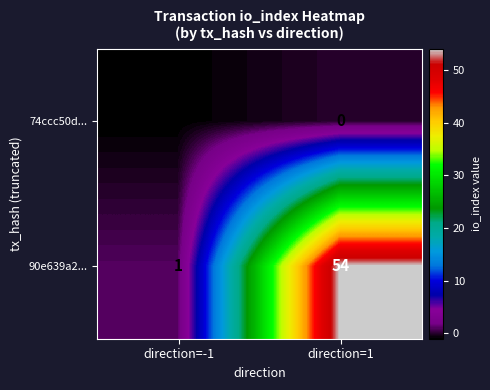

Reading right to left, transcribe all the data shown in this chart.

74ccc50d...: direction=1=0	direction=-1=-1
90e639a2...: direction=1=54	direction=-1=1